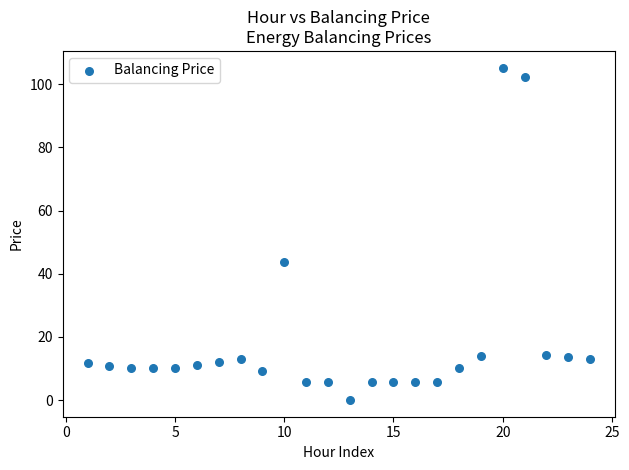

What is the range of Y values (max minus min)?

105.3